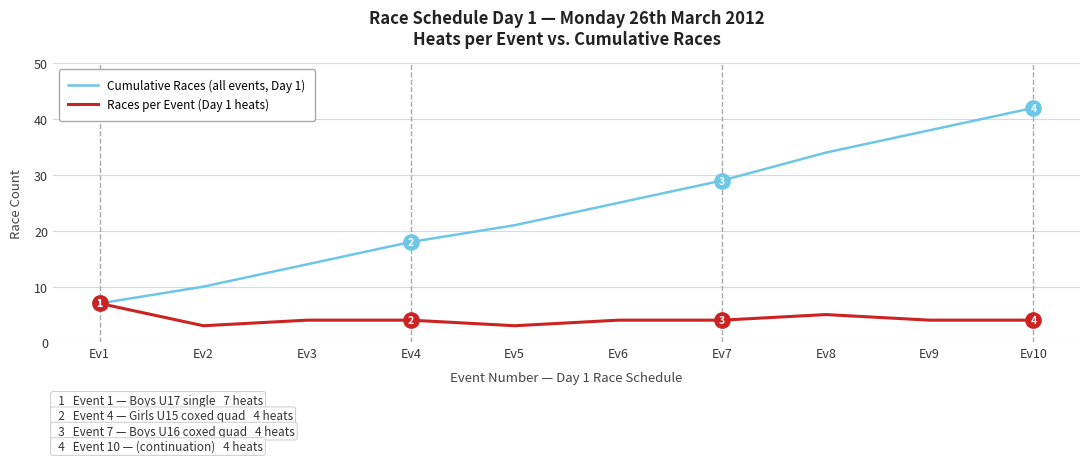

What is the maximum value for Cumulative Races (all events, Day 1)?

42